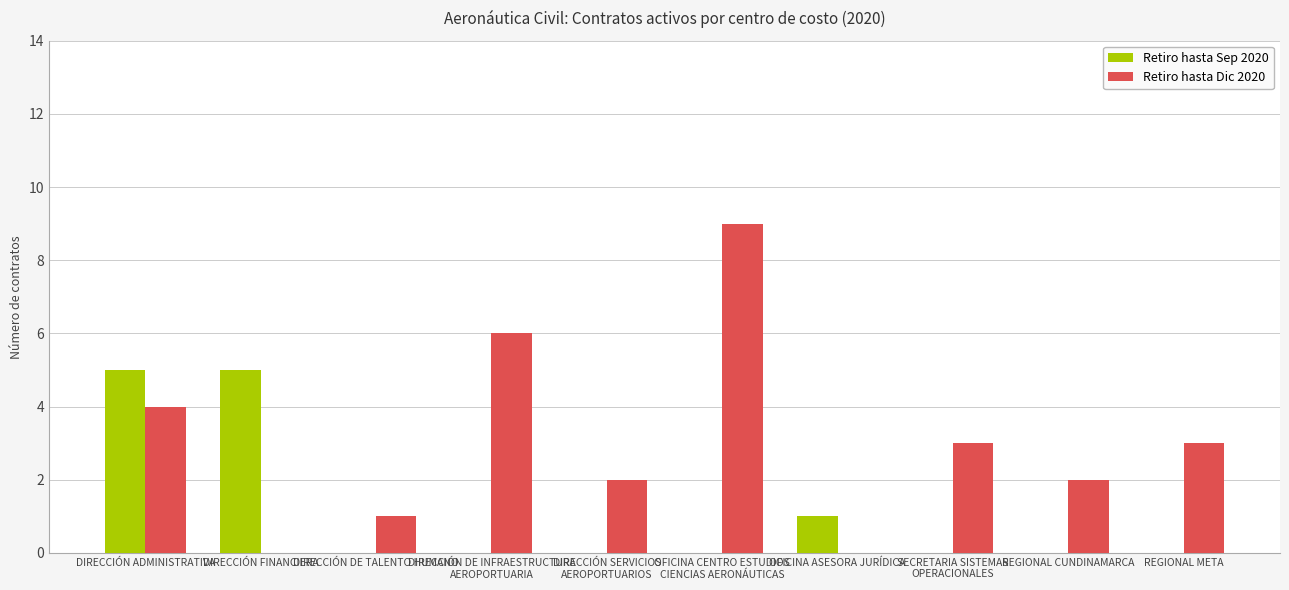

Reading left to right, list all the values displayed in this chart.

Retiro hasta Sep 2020: DIRECCIÓN ADMINISTRATIVA=5	DIRECCIÓN FINANCIERA=5	DIRECCIÓN DE TALENTO HUMANO=0	DIRECCIÓN DE INFRAESTRUCTURA
AEROPORTUARIA=0	DIRECCIÓN SERVICIOS
AEROPORTUARIOS=0	OFICINA CENTRO ESTUDIOS
CIENCIAS AERONÁUTICAS=0	OFICINA ASESORA JURÍDICA=1	SECRETARIA SISTEMAS
OPERACIONALES=0	REGIONAL CUNDINAMARCA=0	REGIONAL META=0
Retiro hasta Dic 2020: DIRECCIÓN ADMINISTRATIVA=4	DIRECCIÓN FINANCIERA=0	DIRECCIÓN DE TALENTO HUMANO=1	DIRECCIÓN DE INFRAESTRUCTURA
AEROPORTUARIA=6	DIRECCIÓN SERVICIOS
AEROPORTUARIOS=2	OFICINA CENTRO ESTUDIOS
CIENCIAS AERONÁUTICAS=9	OFICINA ASESORA JURÍDICA=0	SECRETARIA SISTEMAS
OPERACIONALES=3	REGIONAL CUNDINAMARCA=2	REGIONAL META=3